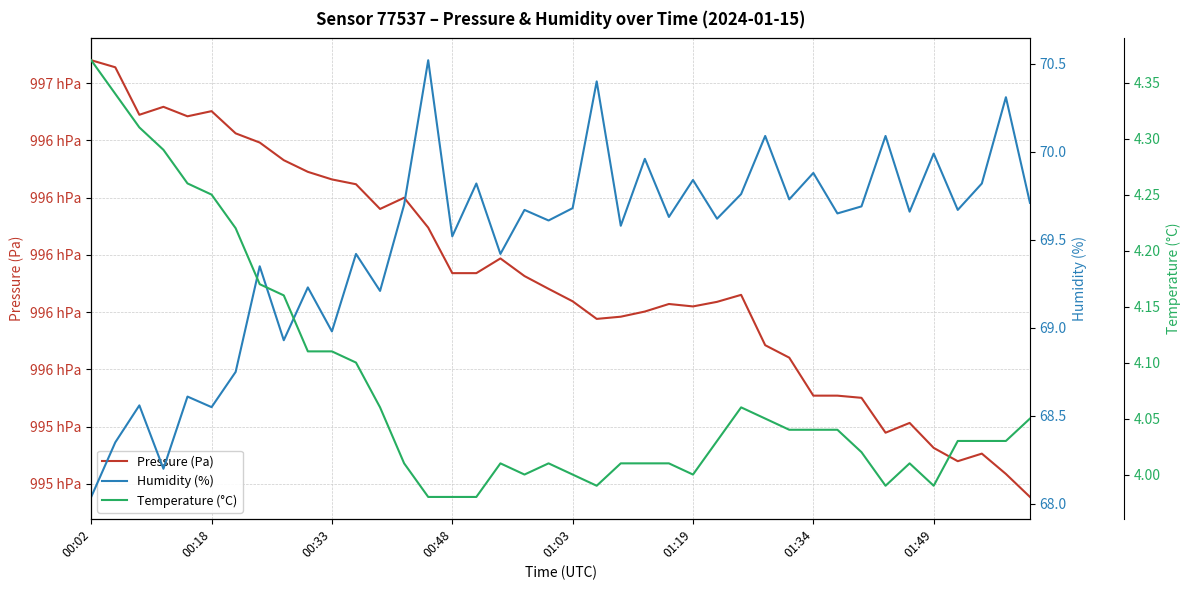

What is the sum of the Temperature (°C) values at 29 and 17?

8.1